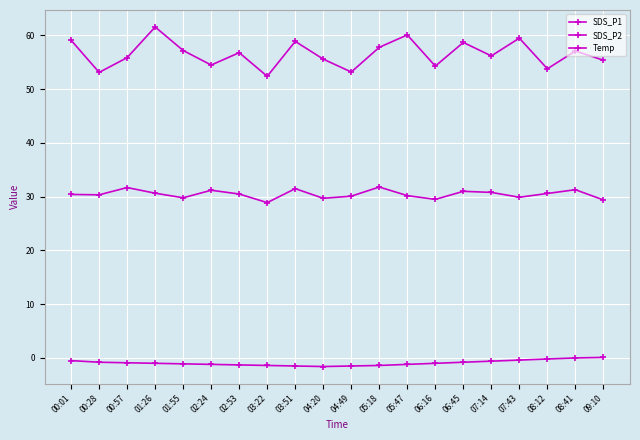

At which label does SDS_P1 reach its minimum?

03:22